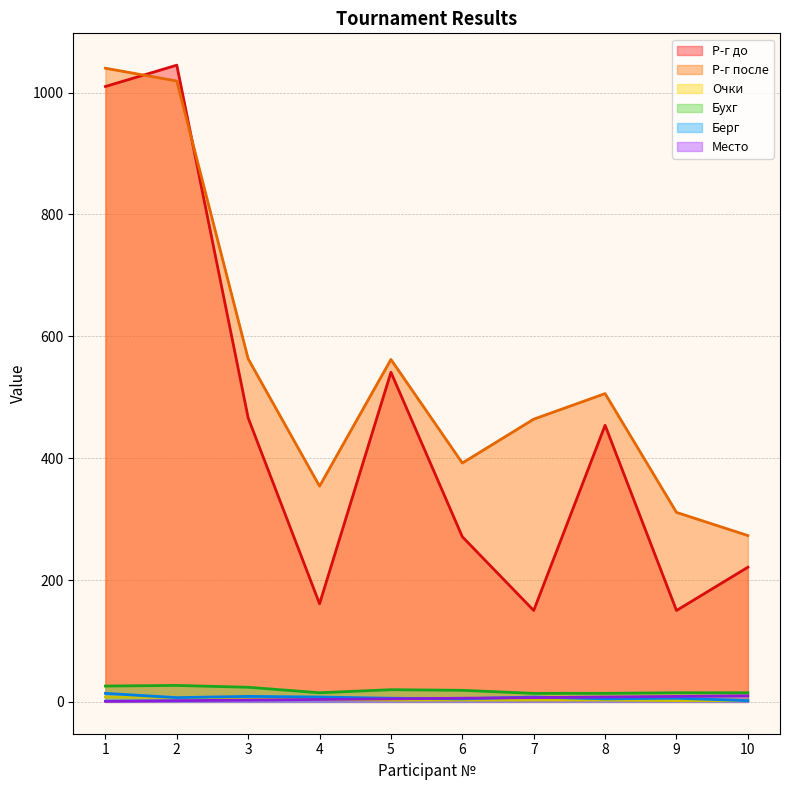

What is the value of the Очки point at the 2nd from the left?

7